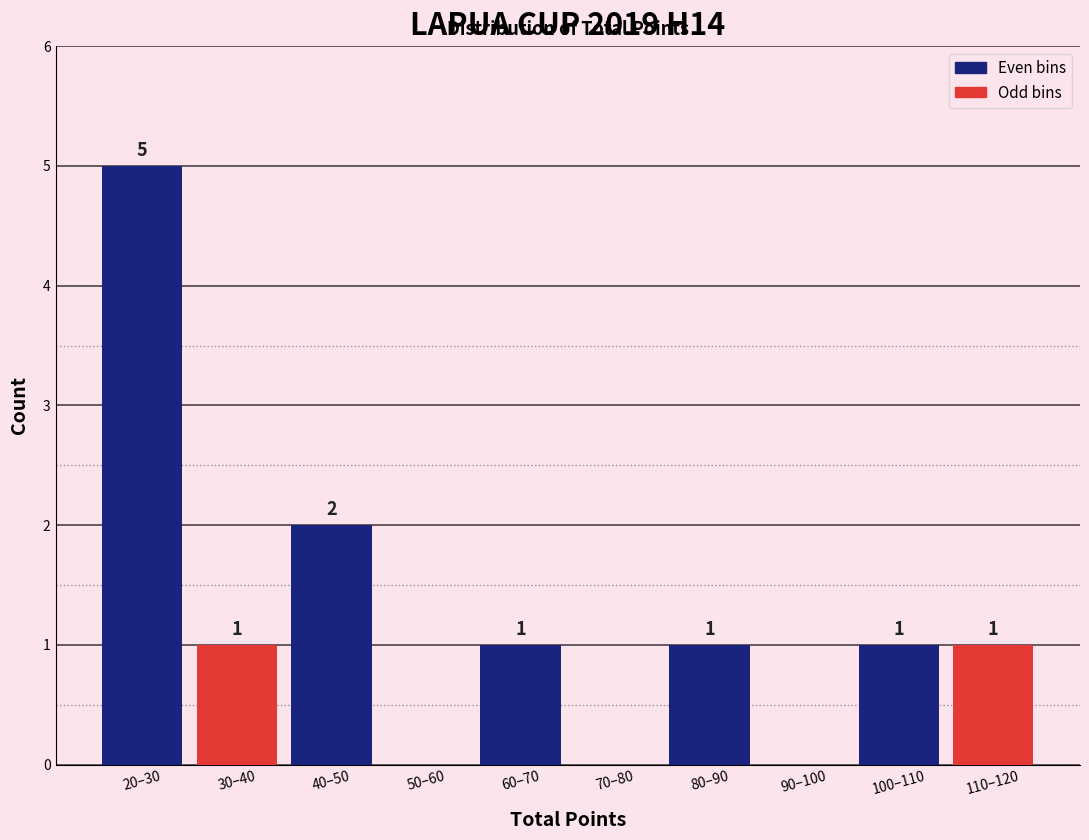

Reading right to left, what are all the values shown in this chart?

110–120=1	100–110=1	90–100=0	80–90=1	70–80=0	60–70=1	50–60=0	40–50=2	30–40=1	20–30=5